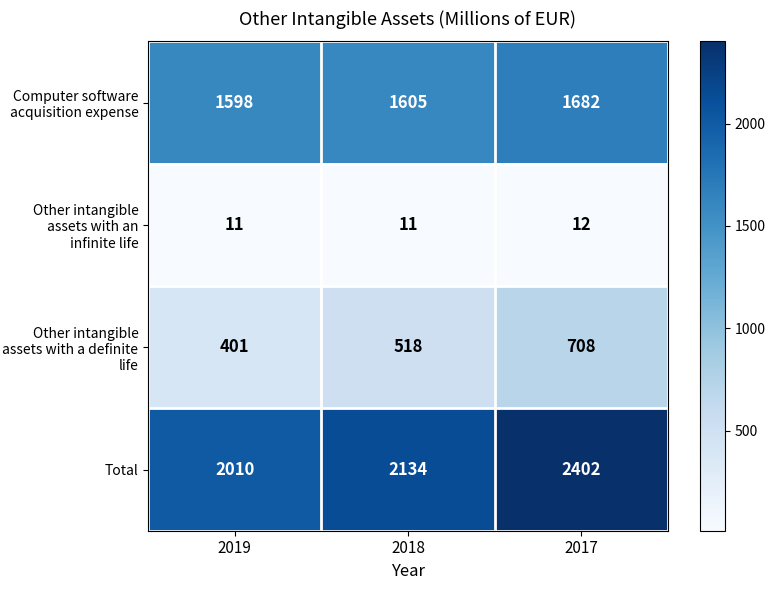

At which label does Total reach its minimum?

2019